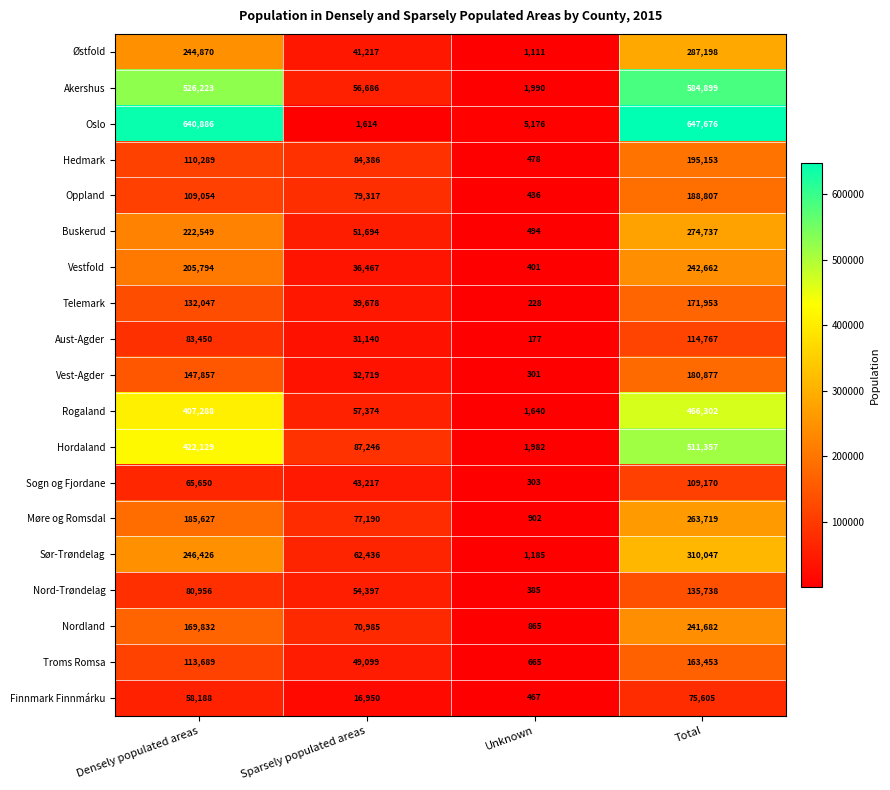

The value of Østfold at Sparsely populated areas is 59564. True or false?

False